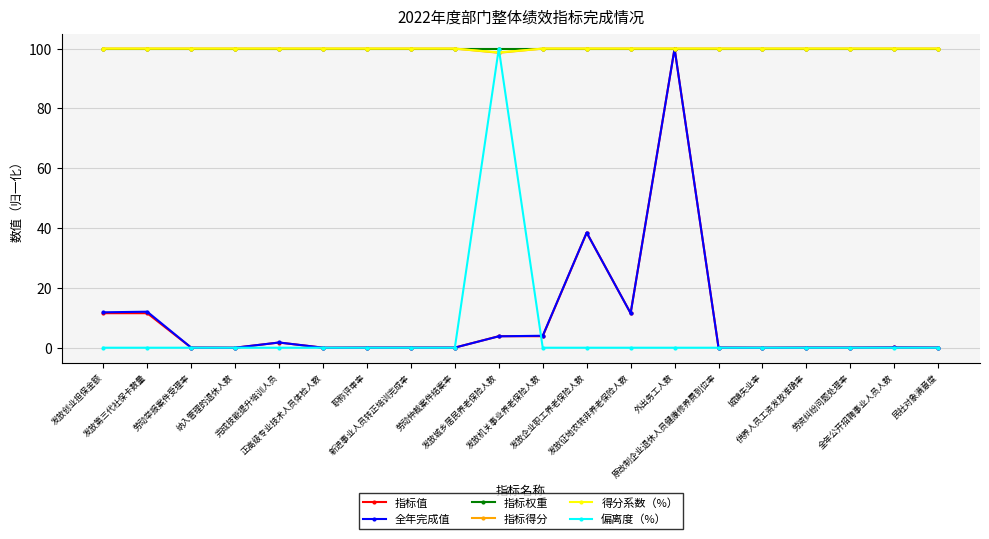

At how many categories does at least one series exceed 64?

20